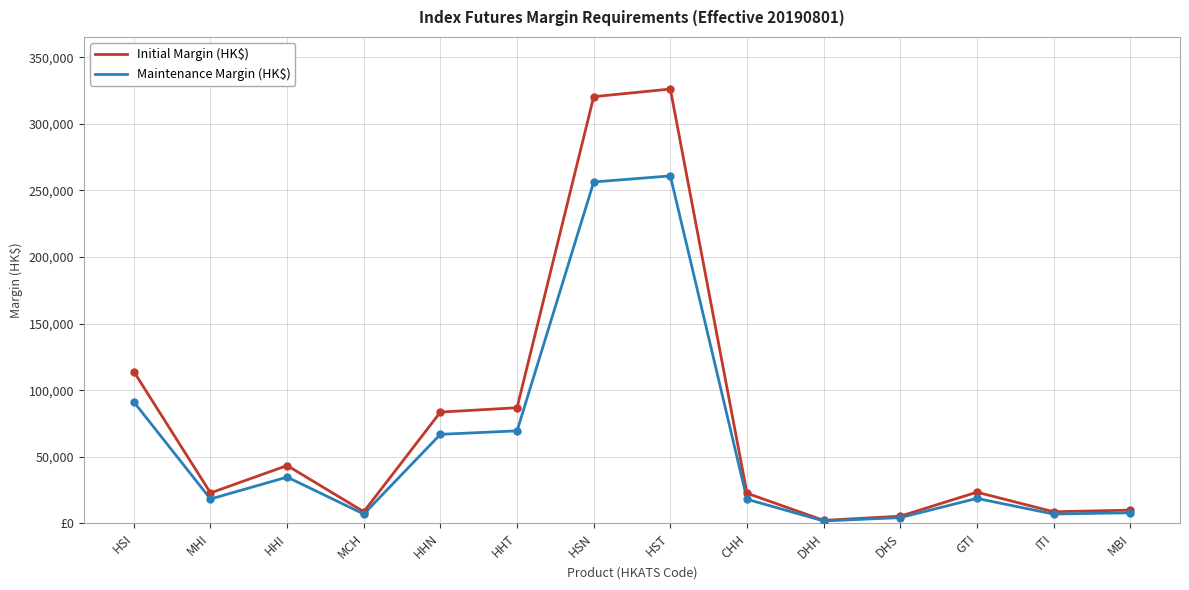

At how many categories does at least one series exceed 161964?

2